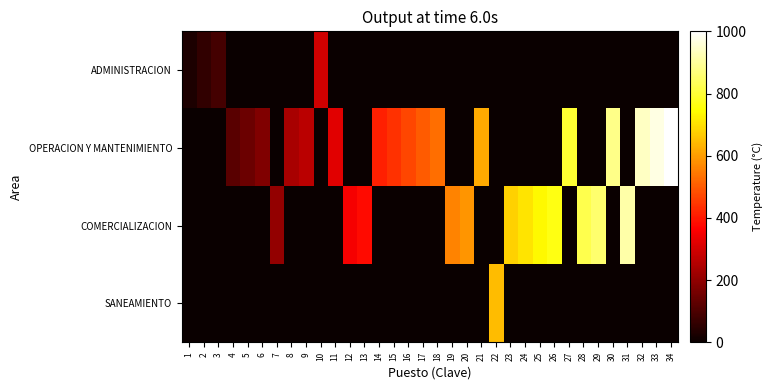

Which series has the widest spread of values?

OPERACION Y MANTENIMIENTO